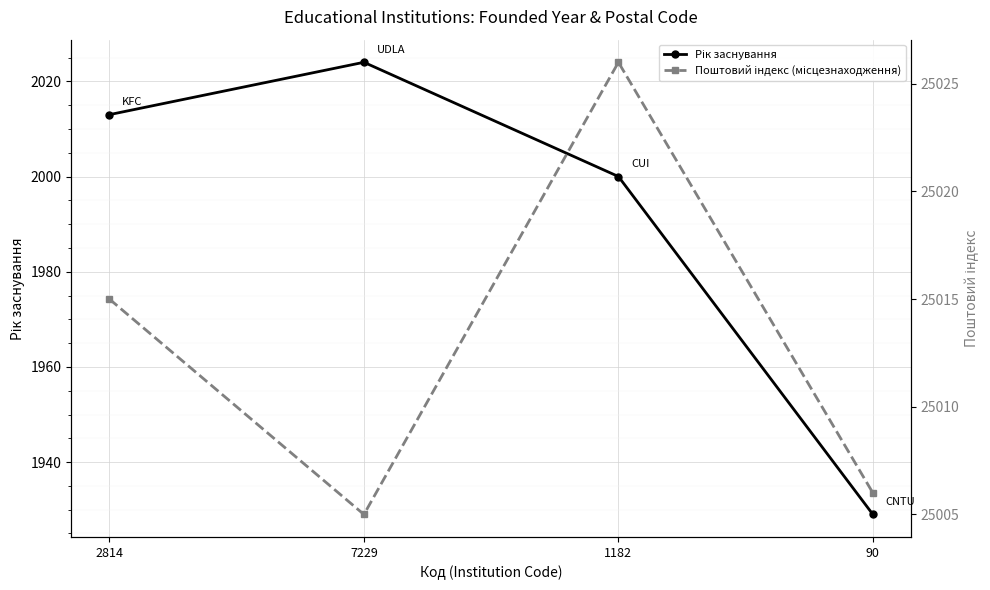

What is the average value of the Рік заснування series?

1992